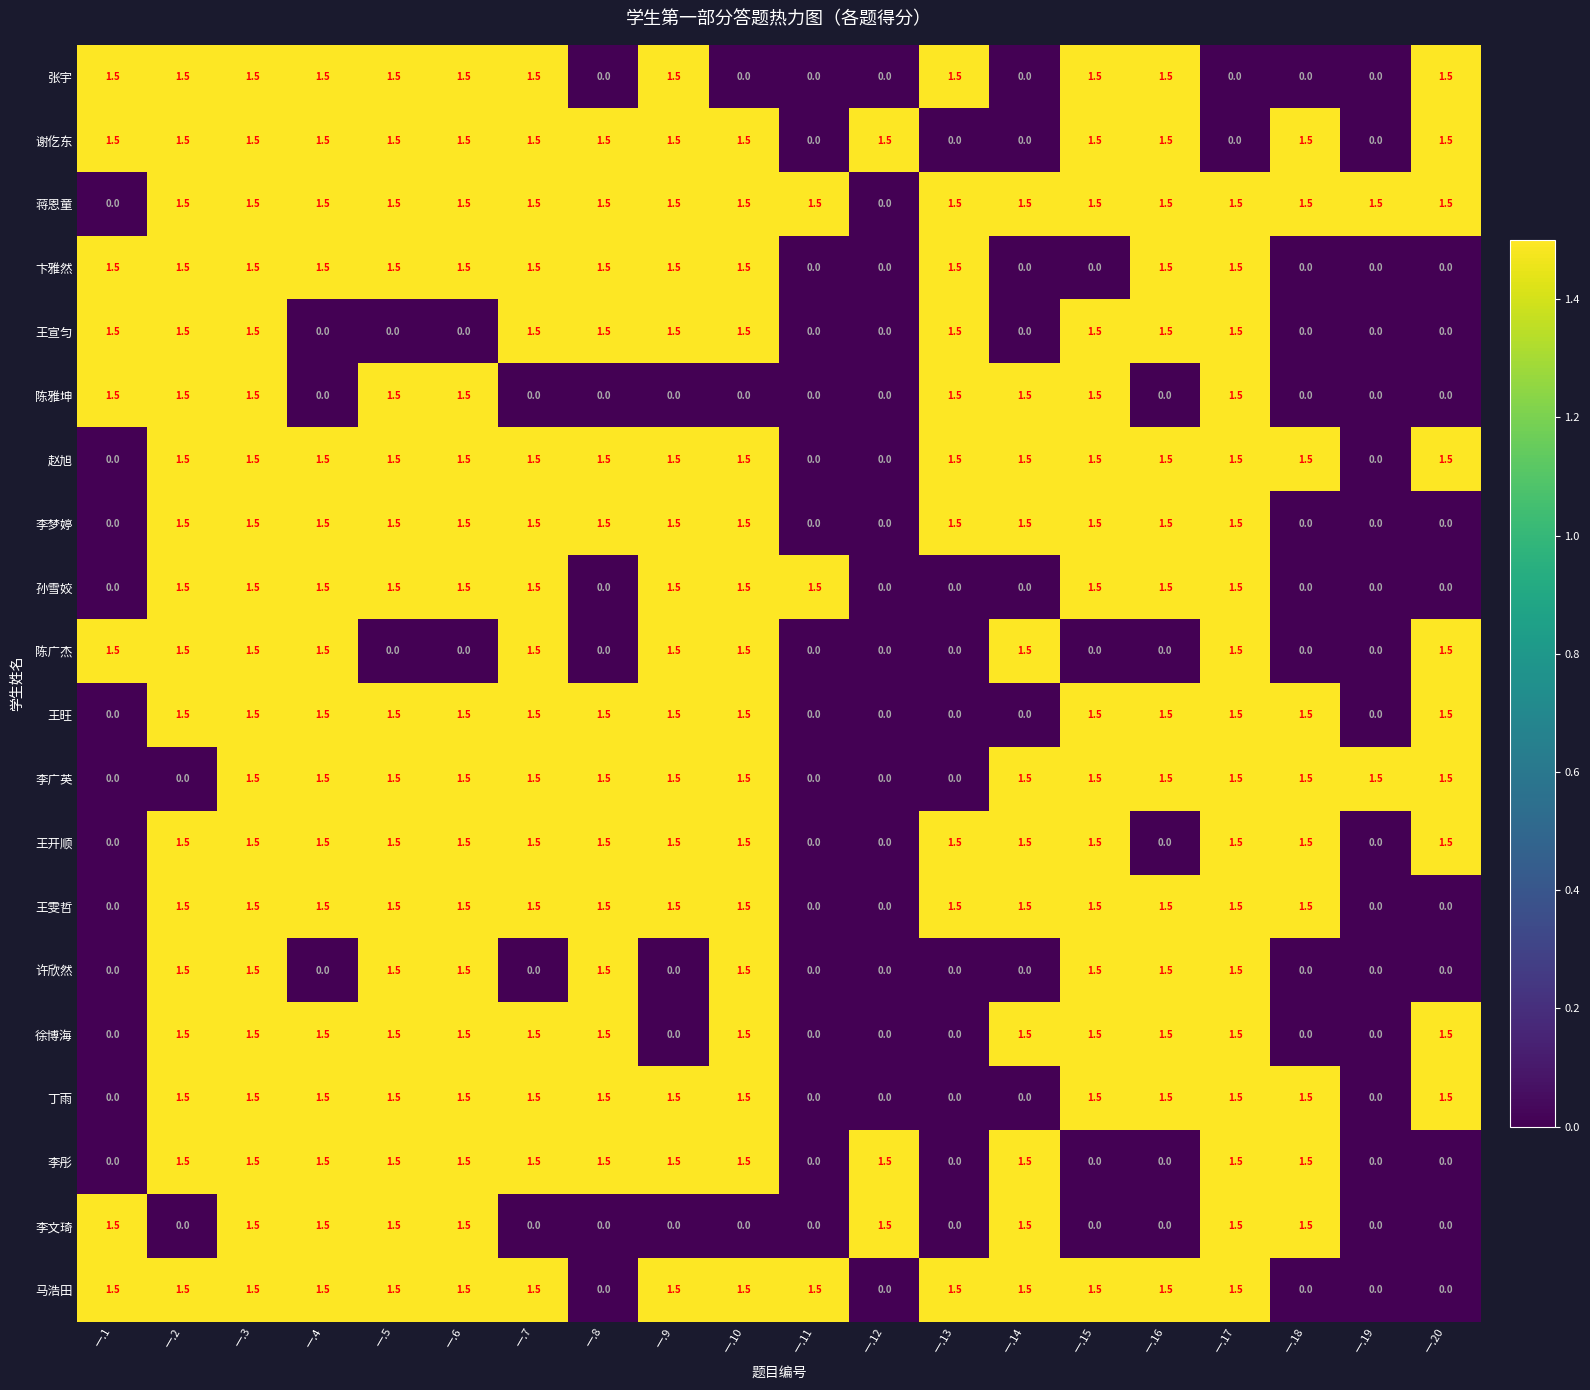

How many 王开顺 values are between 1 and 2?

15